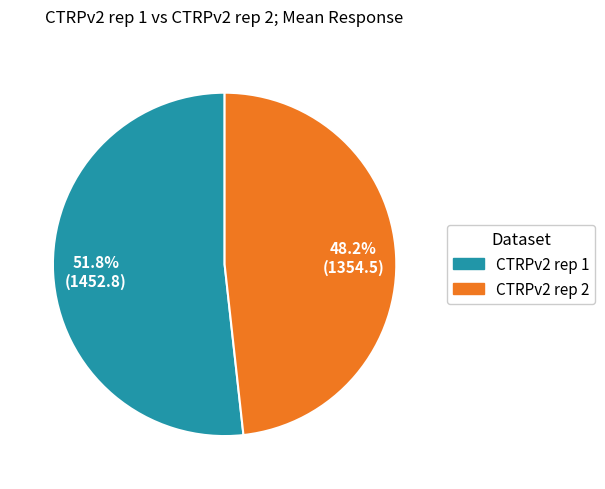

To the nearest percent, what is the difference between the largest and smallest slice percentages?

4%